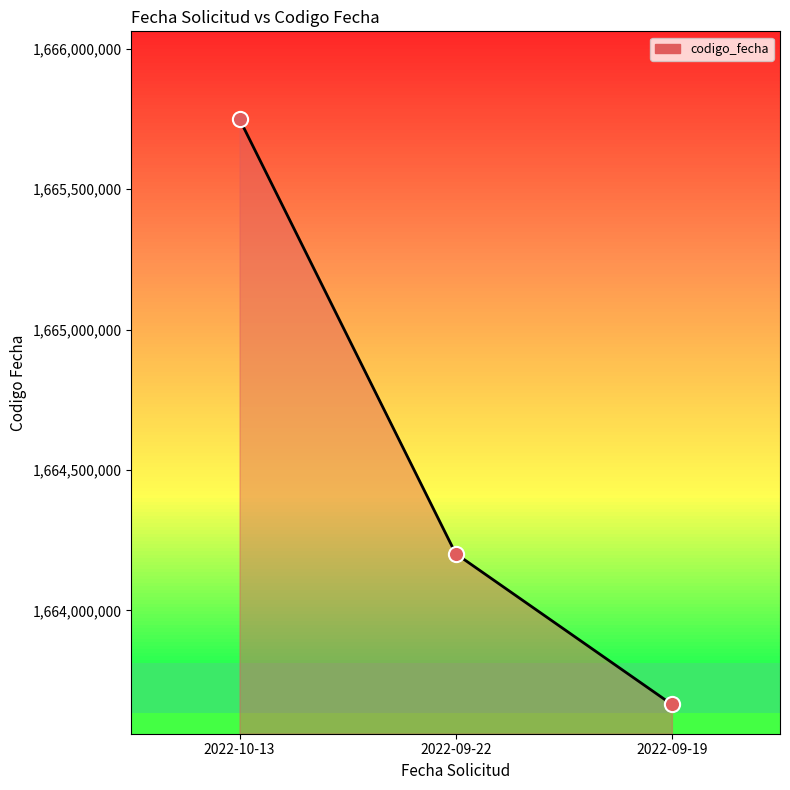

Approximately how many times larger is the value at 2022-10-13 compared to 2022-09-22?

1.0